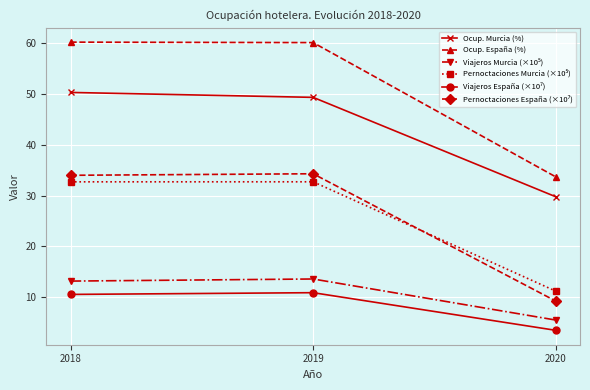

Which series has the largest total across all categories?

Ocup. España (%)